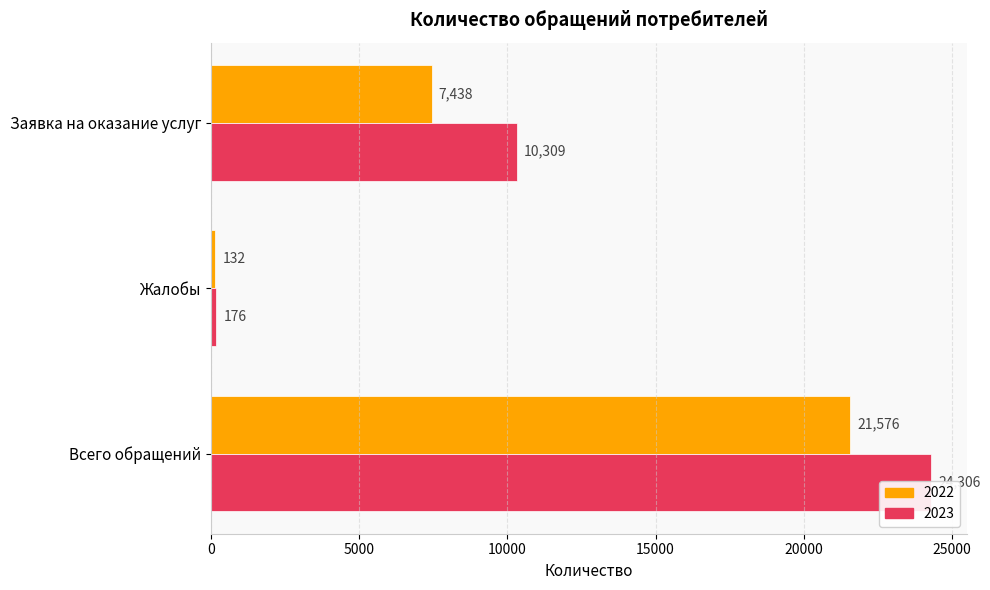

Reading left to right, extract all data points from this chart.

2022: Всего обращений=21576	Жалобы=132	Заявка на оказание услуг=7438
2023: Всего обращений=24306	Жалобы=176	Заявка на оказание услуг=10309